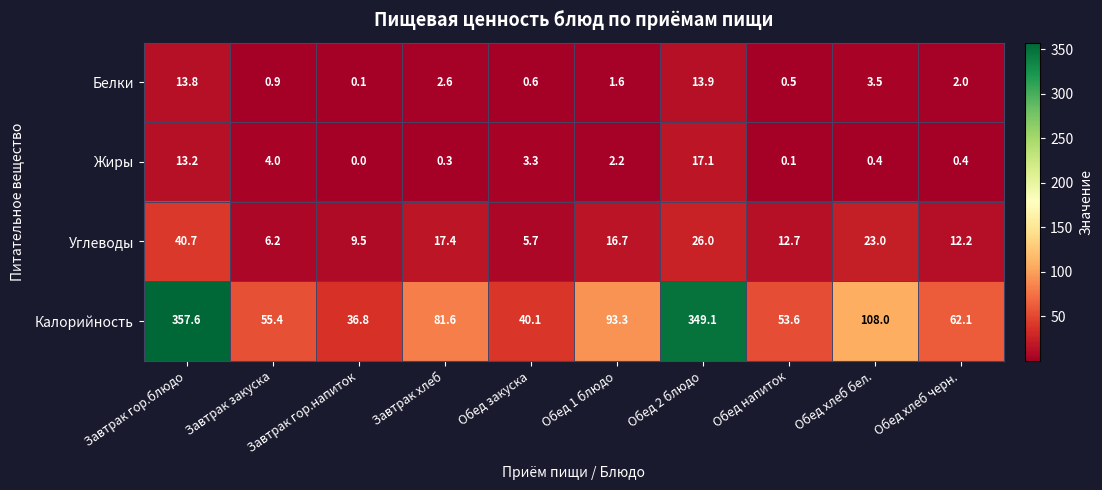

What is the approximate value of Углеводы at Обед 2 блюдо?

26.0